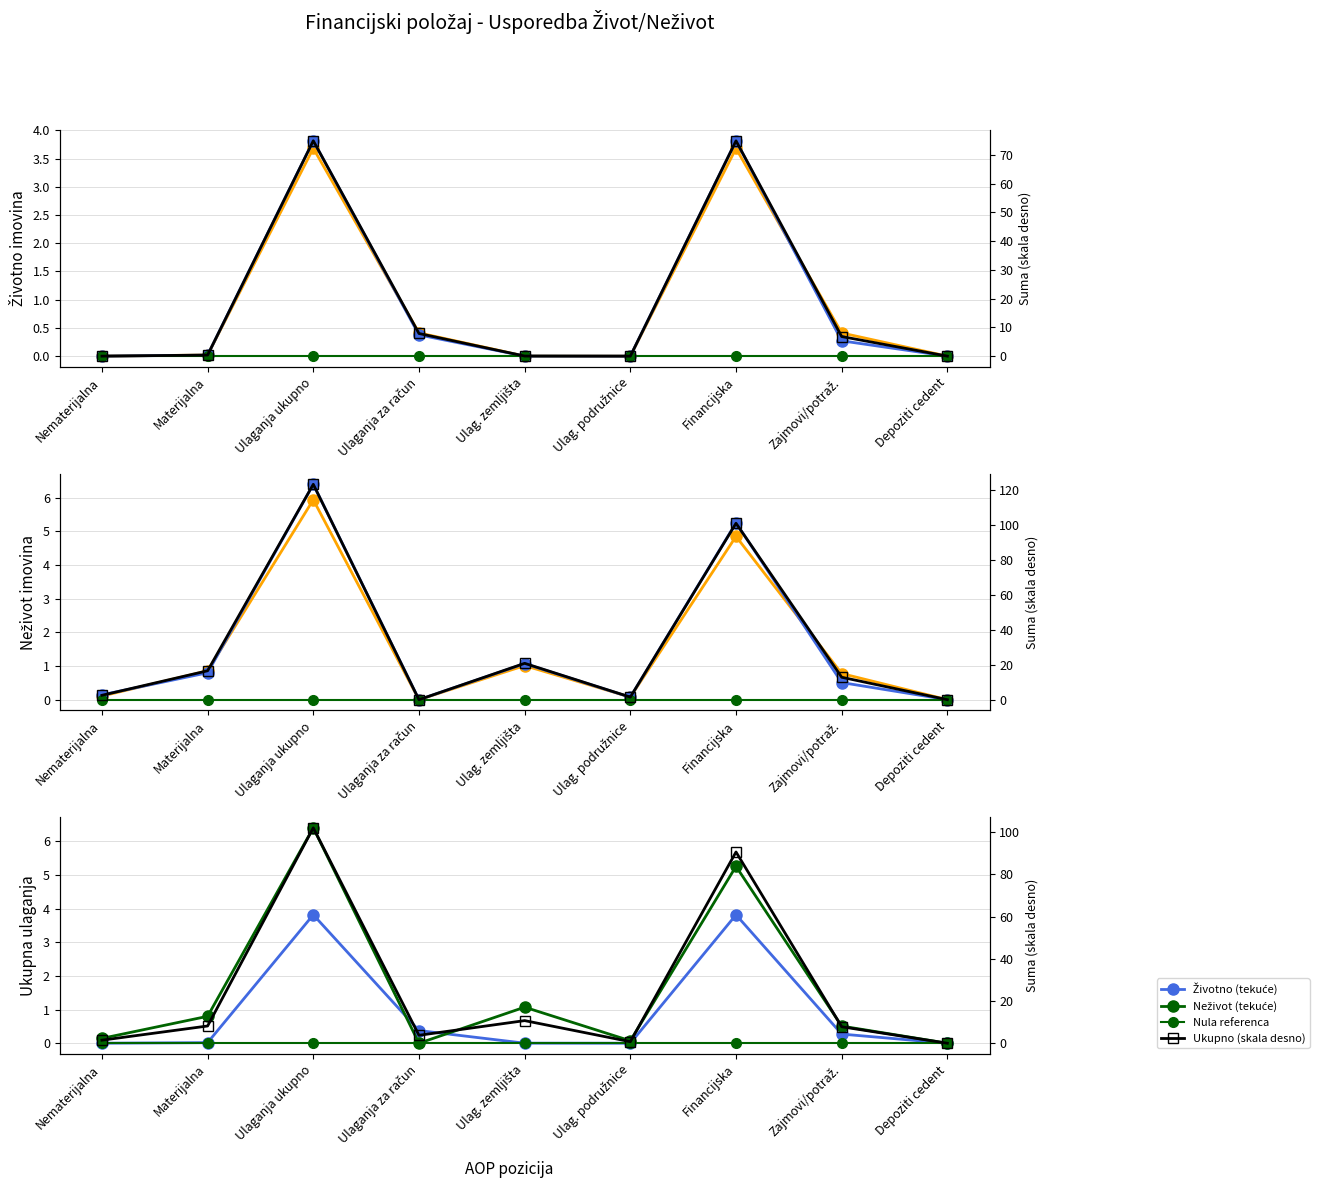

At which label is Životno (prethodna) closest to 1?

Ulaganja za račun